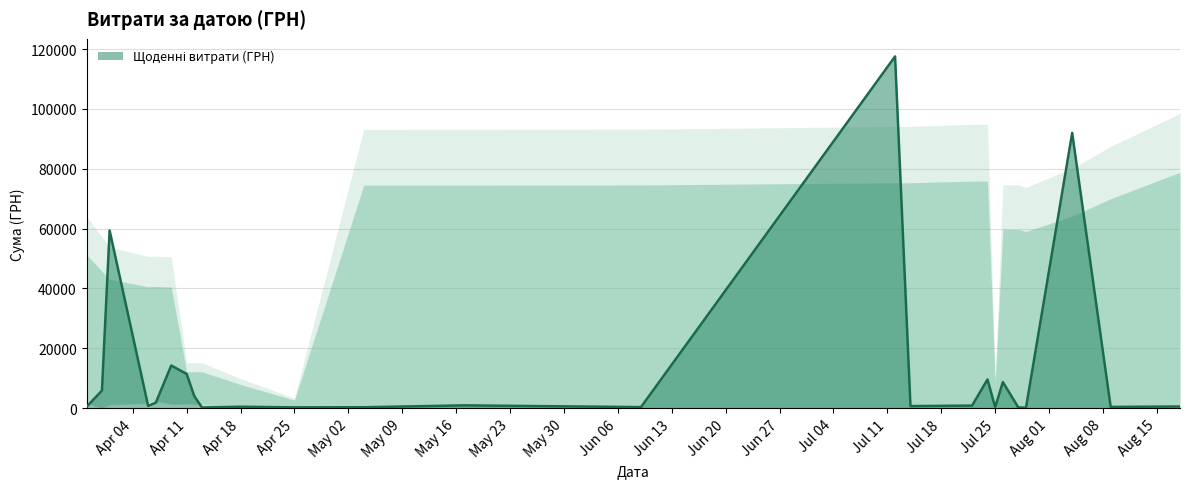

What is the greatest value displayed?

117568.8